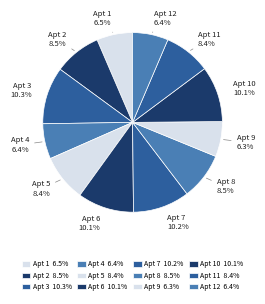

Which has a higher value, Apt 2 or Apt 1?

Apt 2